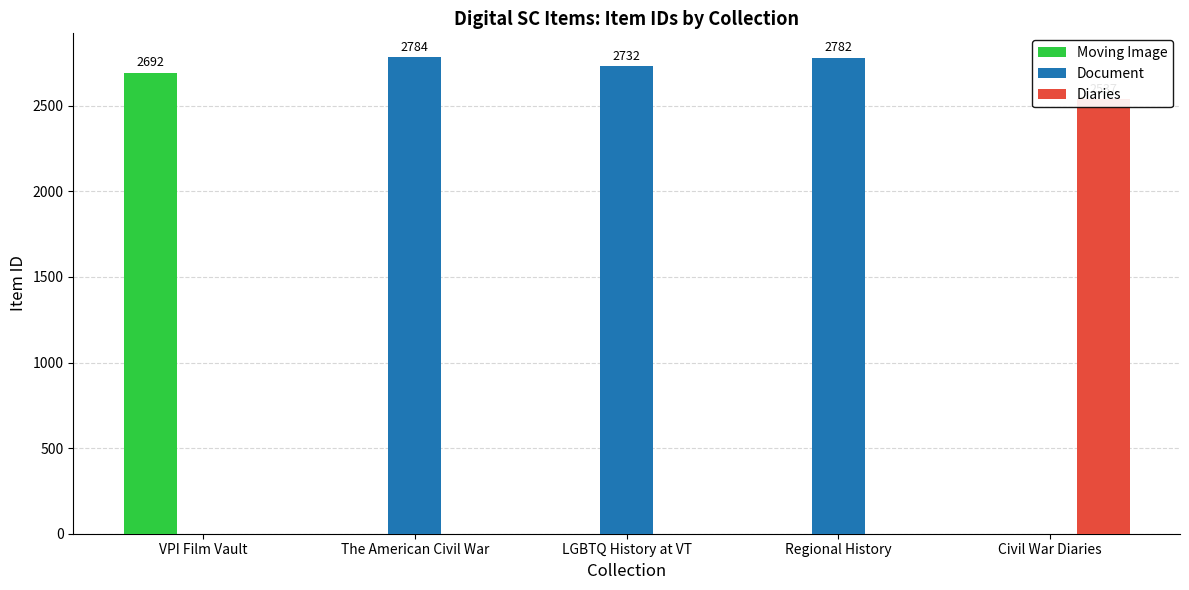

At how many categories does at least one series exceed 1754?

5